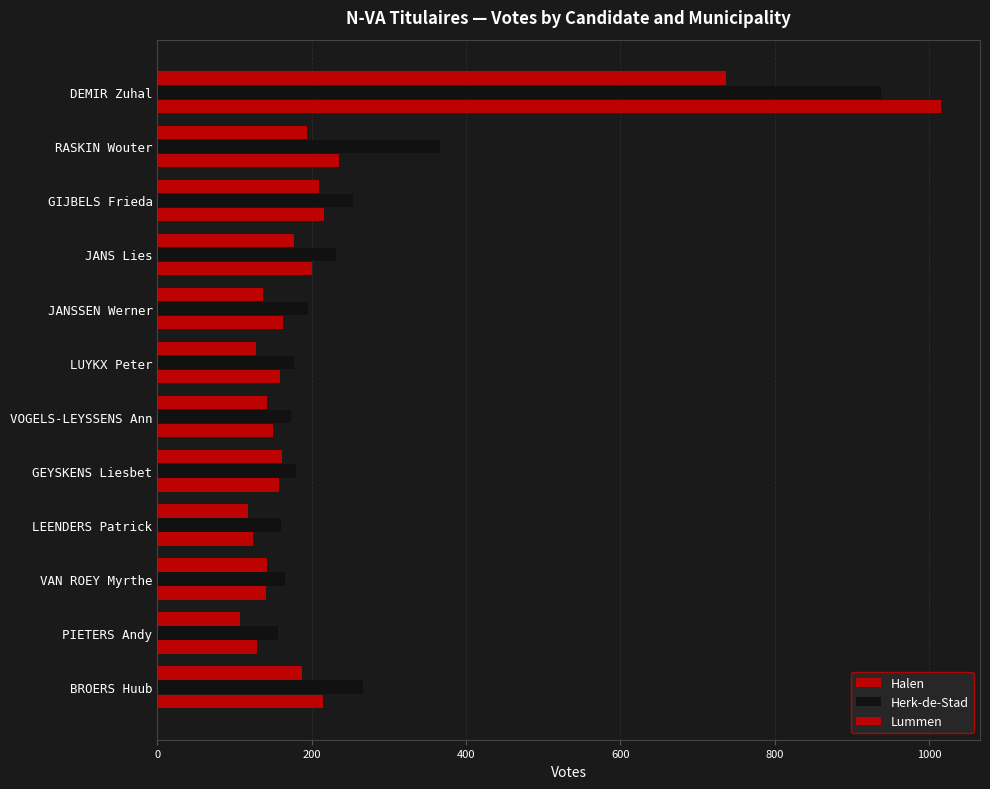

Count the number of categories in the chart.

12